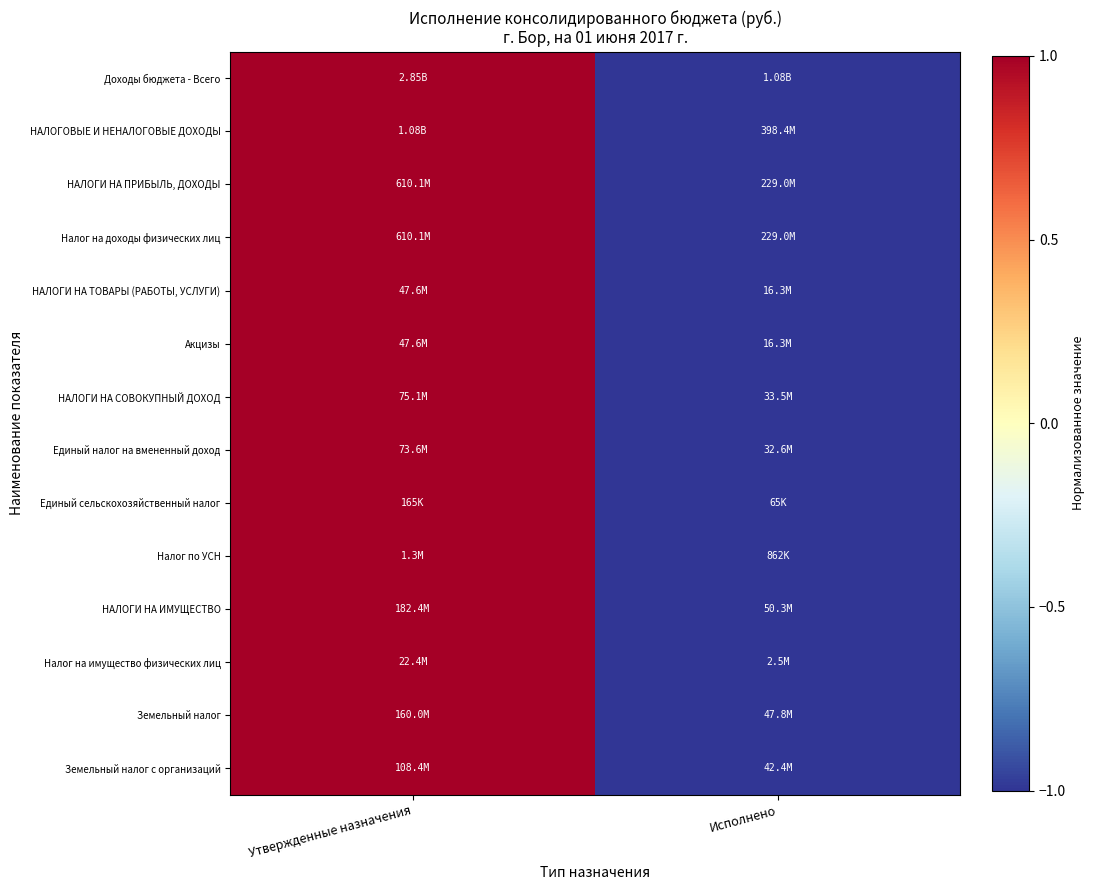

Reading left to right, extract all data points from this chart.

Доходы бюджета - Всего: Утвержденные назначения=1	Исполнено=-1
НАЛОГОВЫЕ И НЕНАЛОГОВЫЕ ДОХОДЫ: Утвержденные назначения=1	Исполнено=-1
НАЛОГИ НА ПРИБЫЛЬ, ДОХОДЫ: Утвержденные назначения=1	Исполнено=-1
Налог на доходы физических лиц: Утвержденные назначения=1	Исполнено=-1
НАЛОГИ НА ТОВАРЫ (РАБОТЫ, УСЛУГИ): Утвержденные назначения=1	Исполнено=-1
Акцизы: Утвержденные назначения=1	Исполнено=-1
НАЛОГИ НА СОВОКУПНЫЙ ДОХОД: Утвержденные назначения=1	Исполнено=-1
Единый налог на вмененный доход: Утвержденные назначения=1	Исполнено=-1
Единый сельскохозяйственный налог: Утвержденные назначения=1	Исполнено=-1
Налог по УСН: Утвержденные назначения=1	Исполнено=-1
НАЛОГИ НА ИМУЩЕСТВО: Утвержденные назначения=1	Исполнено=-1
Налог на имущество физических лиц: Утвержденные назначения=1	Исполнено=-1
Земельный налог: Утвержденные назначения=1	Исполнено=-1
Земельный налог с организаций: Утвержденные назначения=1	Исполнено=-1